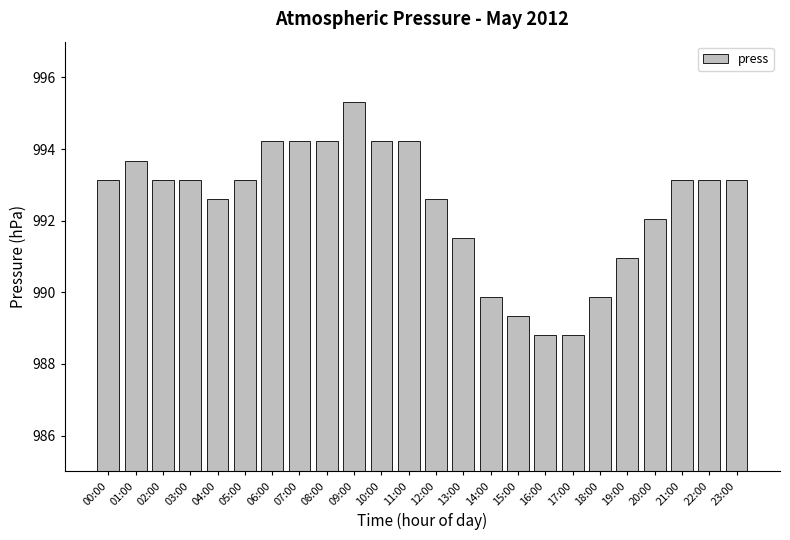

Read the value at 07:00.

994.2